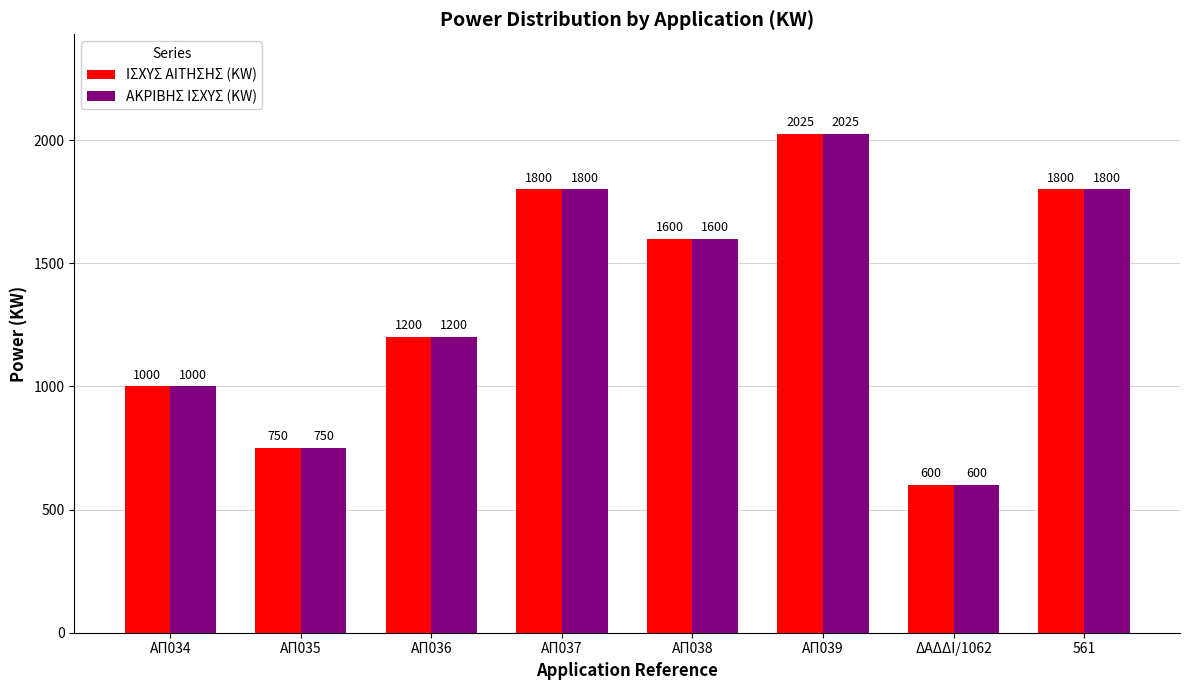

What is the average value of the ΙΣΧΥΣ ΑΙΤΗΣΗΣ (KW) series?

1347